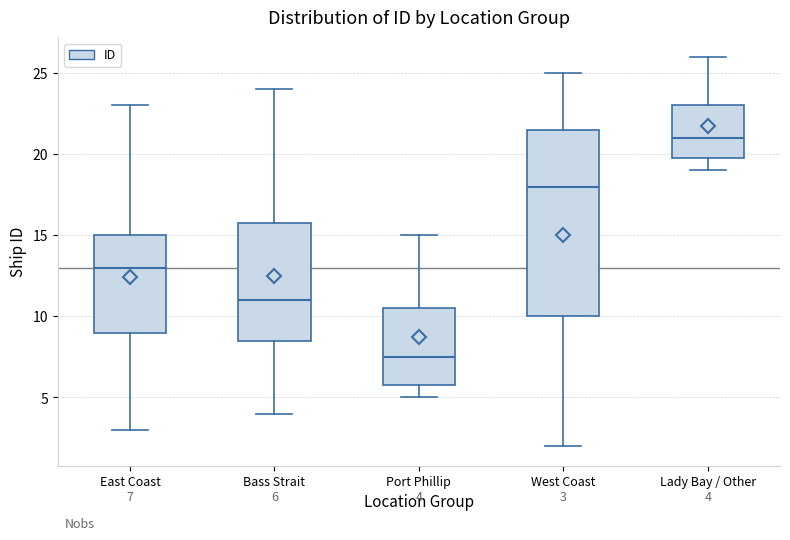

Which box is the tallest, from its lower edge to its upper edge?

West Coast